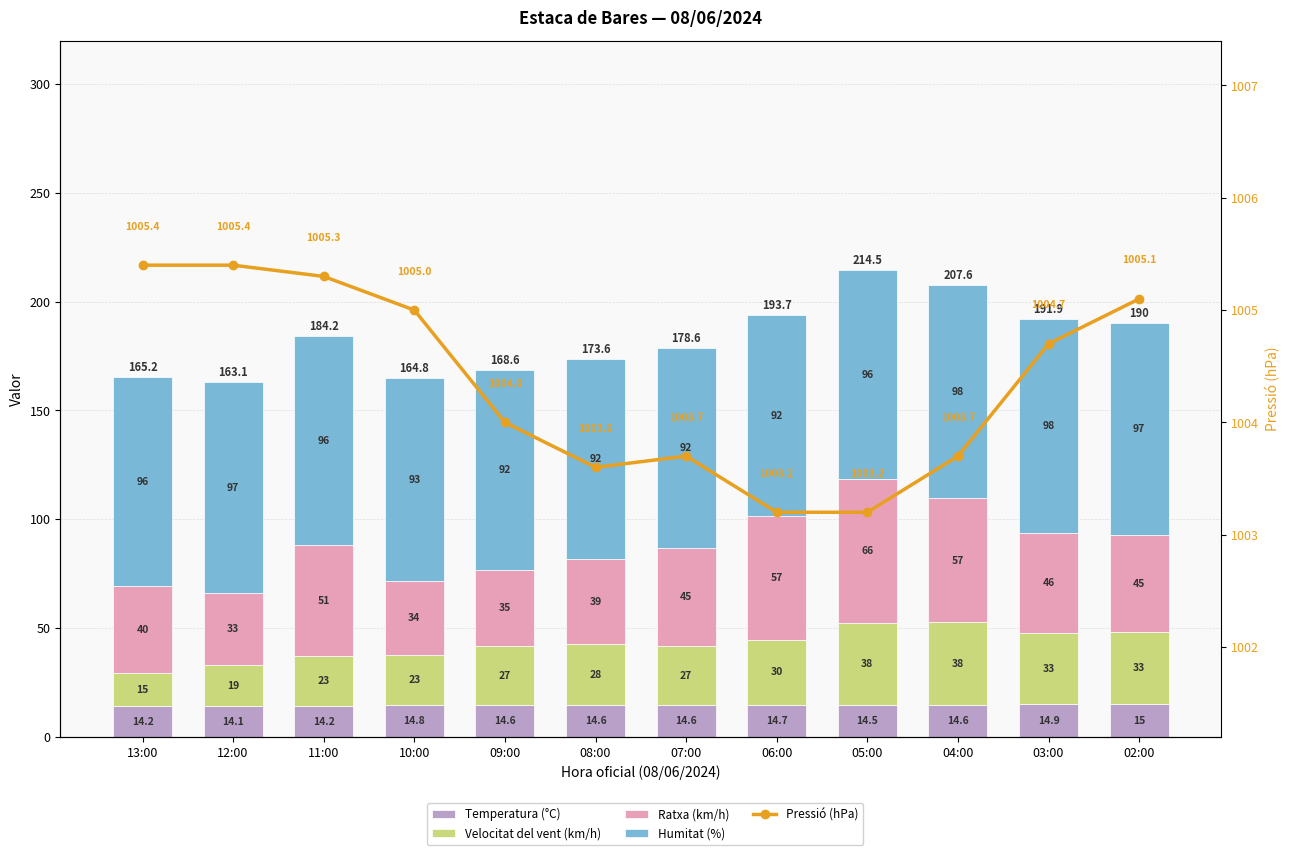

At how many categories does at least one series exceed 600?

12